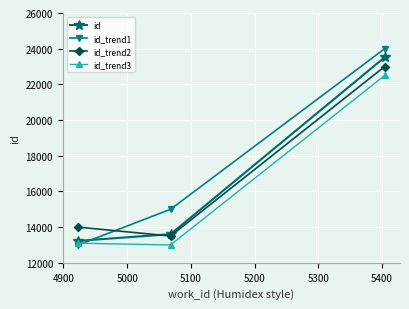

What is the maximum value shown in the chart?

24000